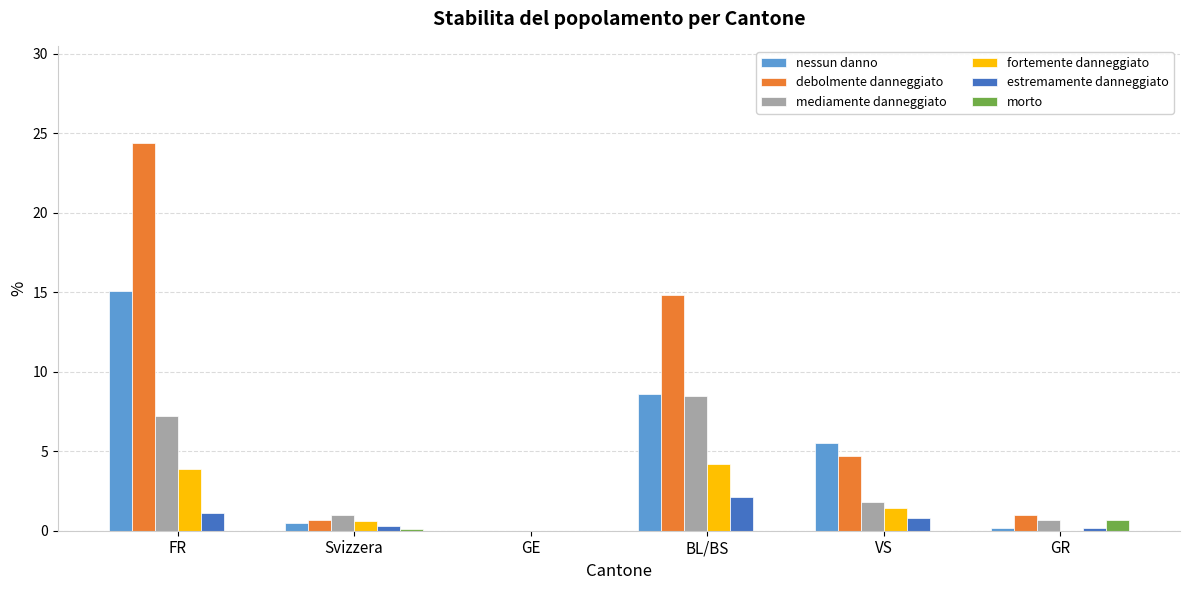

Does the chart contain stacked bars?

No